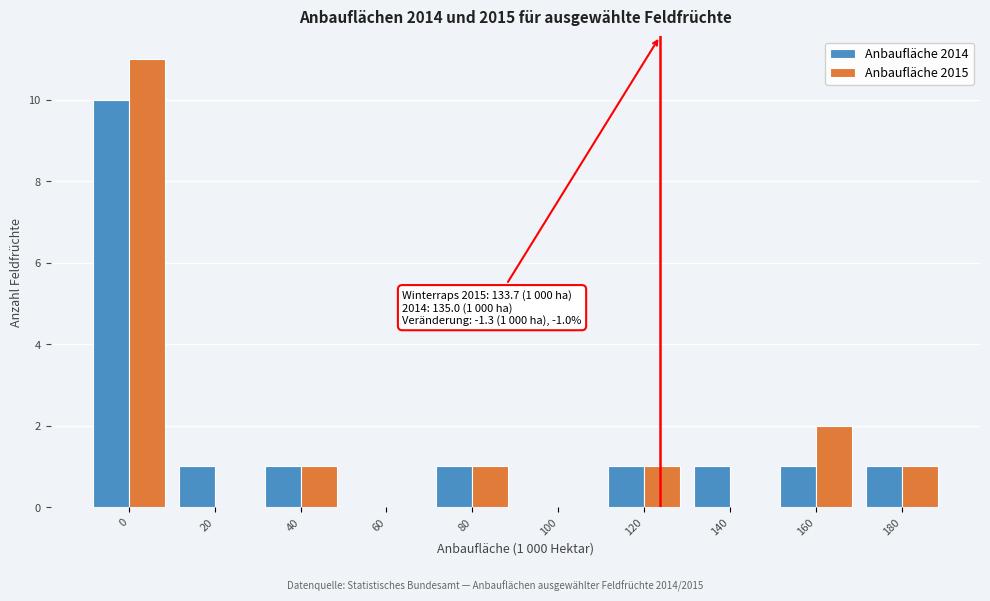

Reading left to right, list all the values displayed in this chart.

Anbaufläche 2014: 0=10	20=1	40=1	60=0	80=1	100=0	120=1	140=1	160=1	180=1
Anbaufläche 2015: 0=11	20=0	40=1	60=0	80=1	100=0	120=1	140=0	160=2	180=1